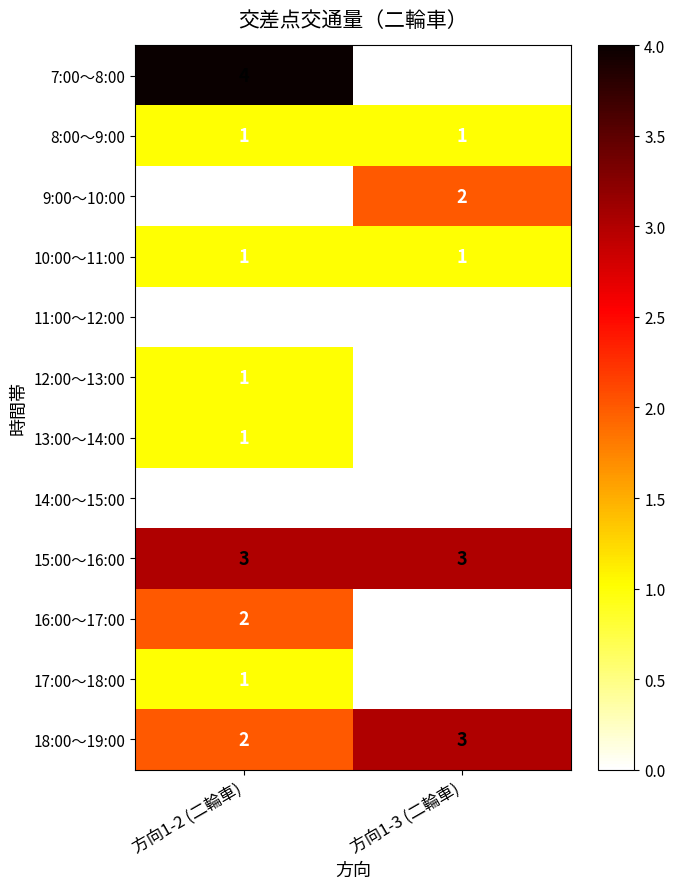

Which series changed the most between 方向1-2 (二輪車) and 方向1-3 (二輪車)?

7:00～8:00